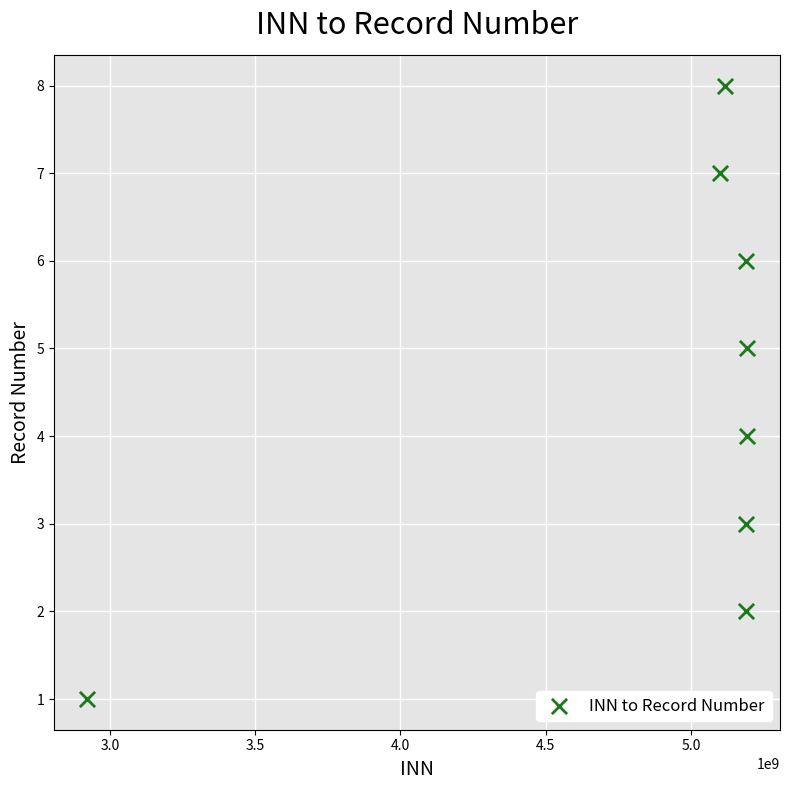

What is the average X value?

4887268430